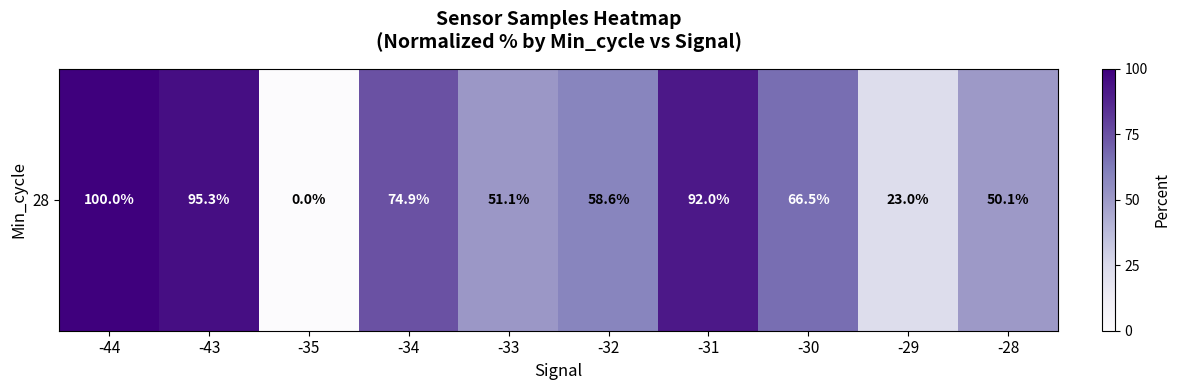

Reading left to right, transcribe all the data shown in this chart.

-44=100.0	-43=95.3	-35=0.0	-34=74.9	-33=51.1	-32=58.6	-31=92.0	-30=66.5	-29=23.0	-28=50.1